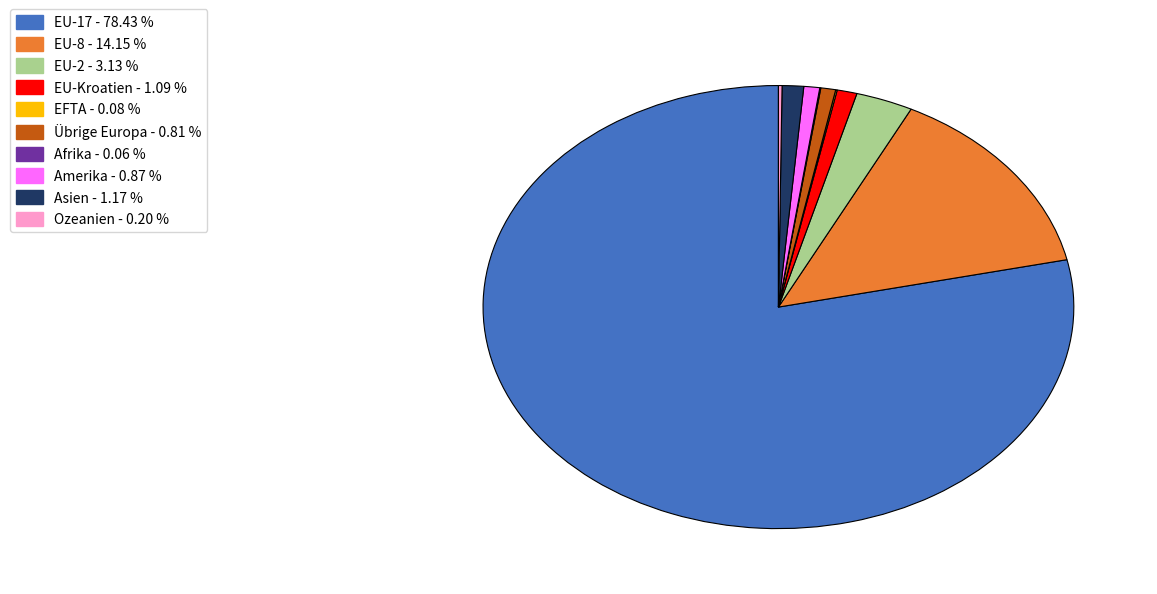

Is there any slice that represents more than half of the pie?

Yes